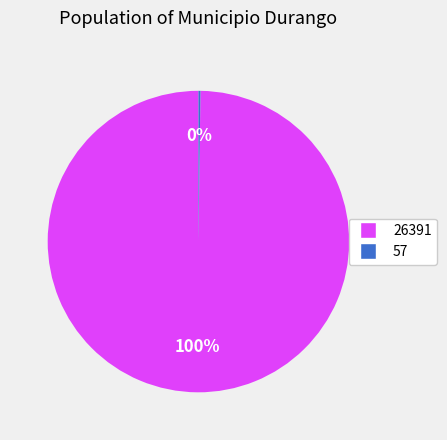

Does any single category account for the majority?

Yes